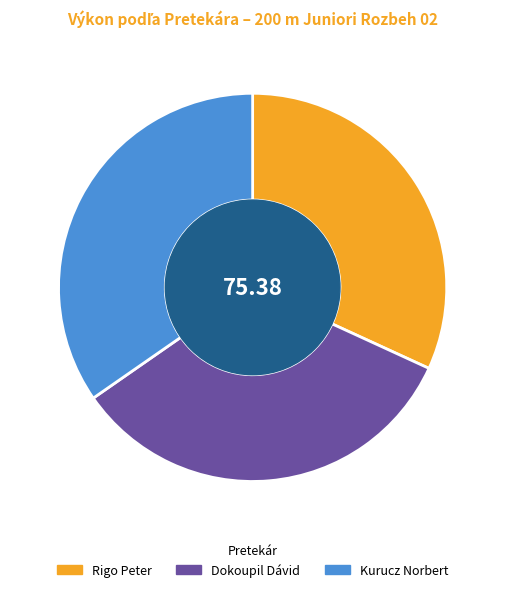

How many segments does this pie chart have?

3